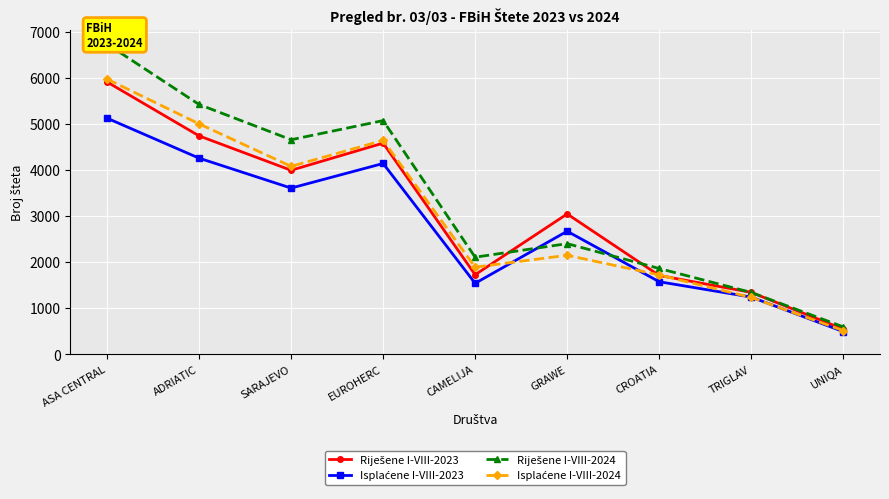

The Isplaćene I-VIII-2024 series shows 1722 at CROATIA. True or false?

True